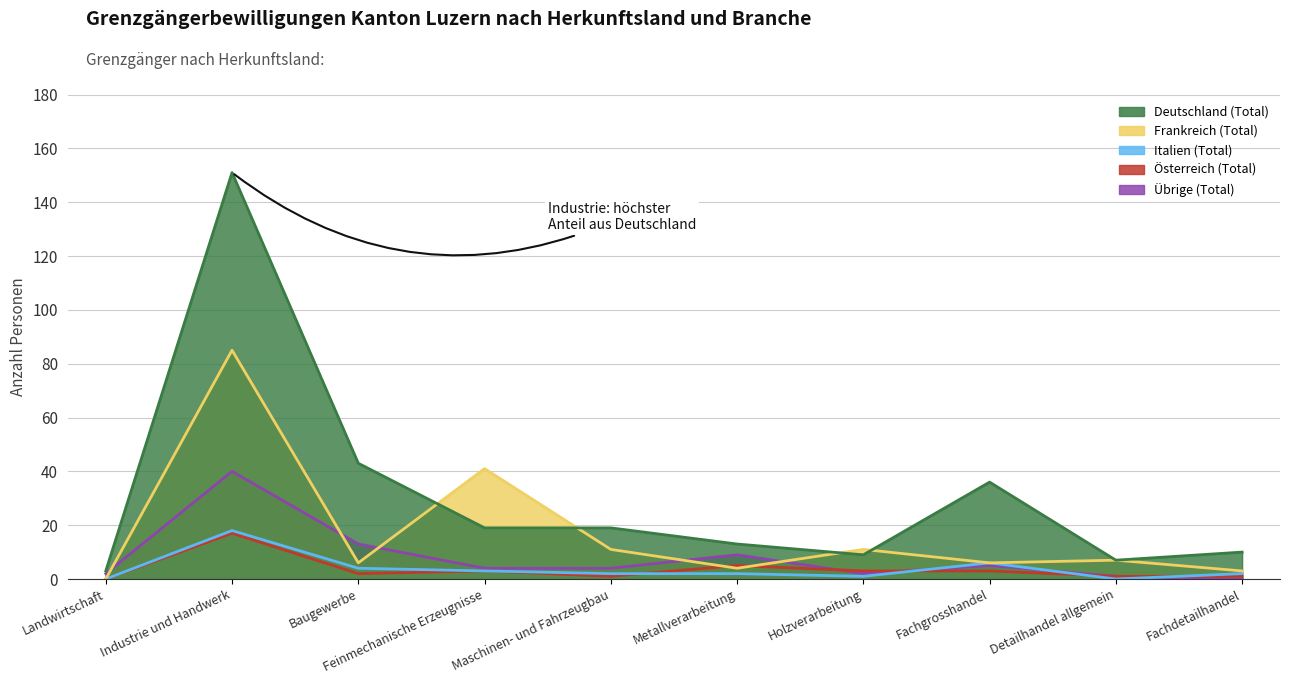

Is the value of Übrige (Total) at Industrie und Handwerk greater than the value of Deutschland (Total) at Maschinen- und Fahrzeugbau?

Yes